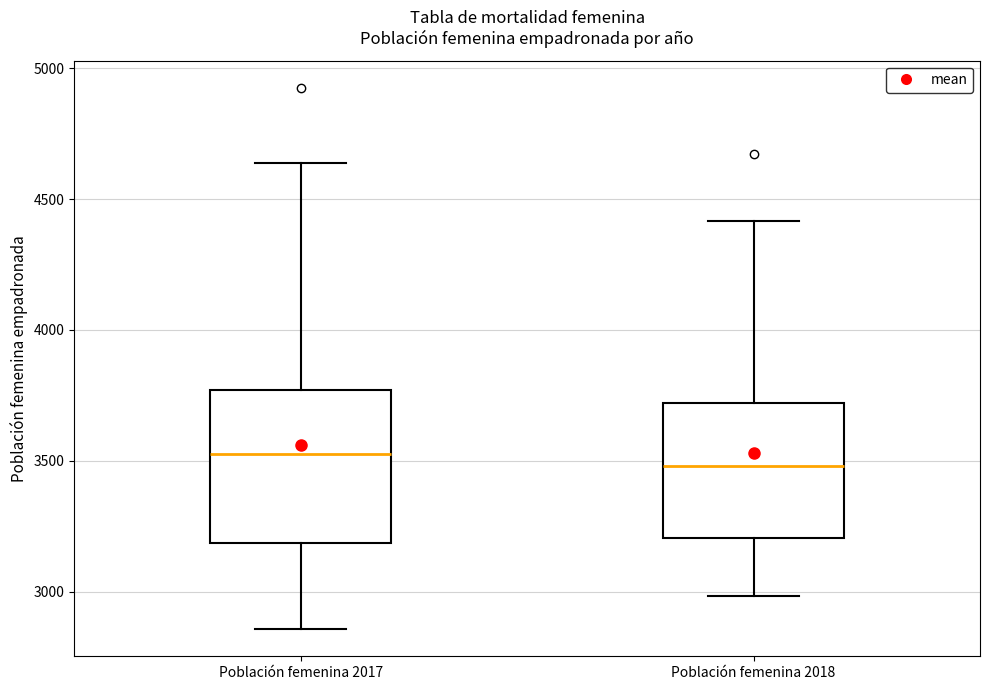

Reading left to right, transcribe this box plot: for each box, give where its median line is, the range the box spans, and where its two whiskers end, as read against the y-axis. The values are not printed on the chart, so give them approximately, as read against the axis.

Población femenina 2017: median 3550, box 3200 to 3750, whiskers 2850 to 4650
Población femenina 2018: median 3500, box 3200 to 3700, whiskers 3000 to 4400